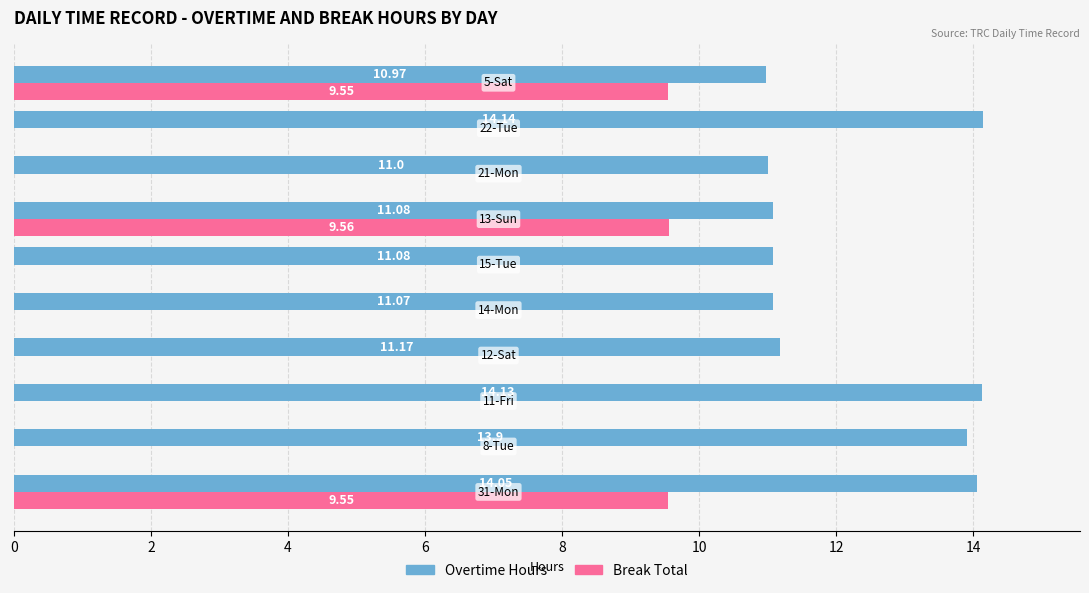

What are all the series names shown in the legend?

Overtime Hours, Break Total